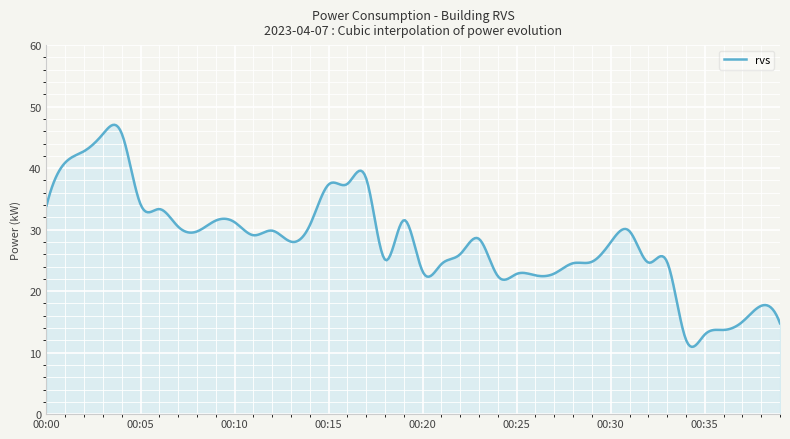

What is the minimum value shown in the chart?

10.9